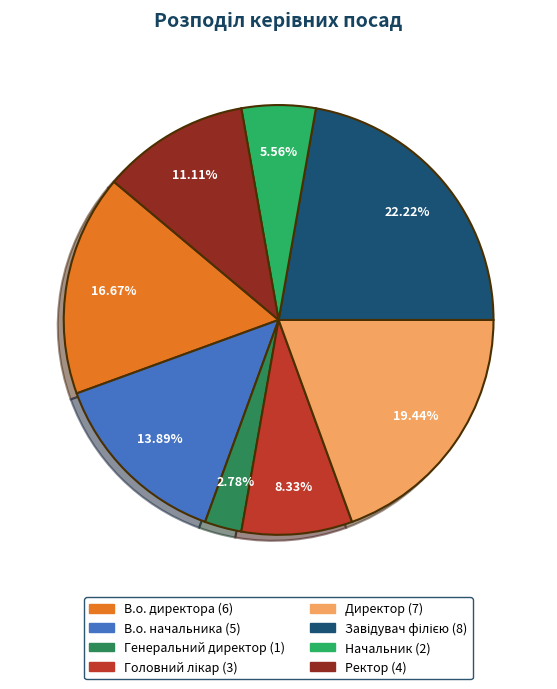

Is it true that Начальник is 6% of the pie?

True